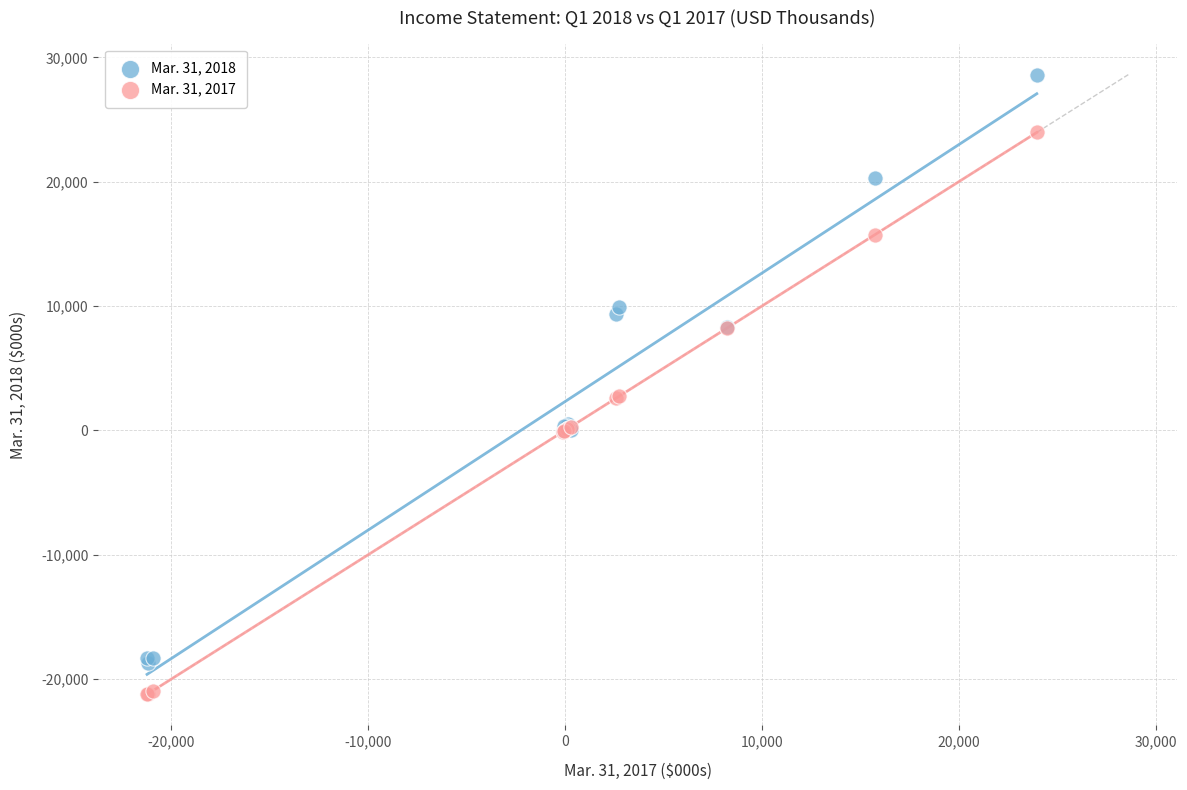

Which series has the widest spread of Y values?

Mar. 31, 2018